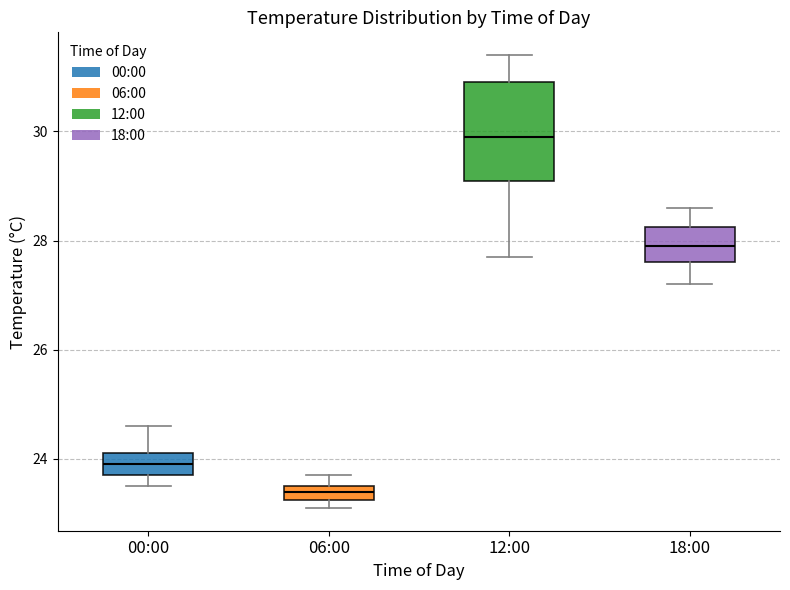

Comparing the boxes themselves (not the whiskers), which one is the tallest?

12:00